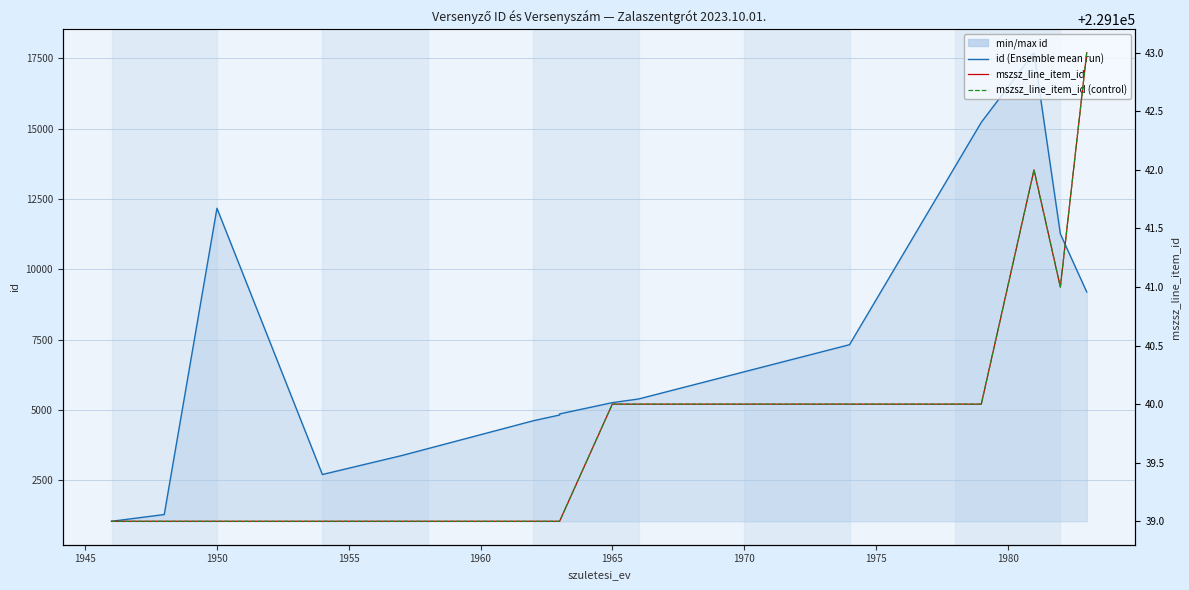

What is the difference between the maximum and second lowest values in the mszsz_line_item_id series?

4